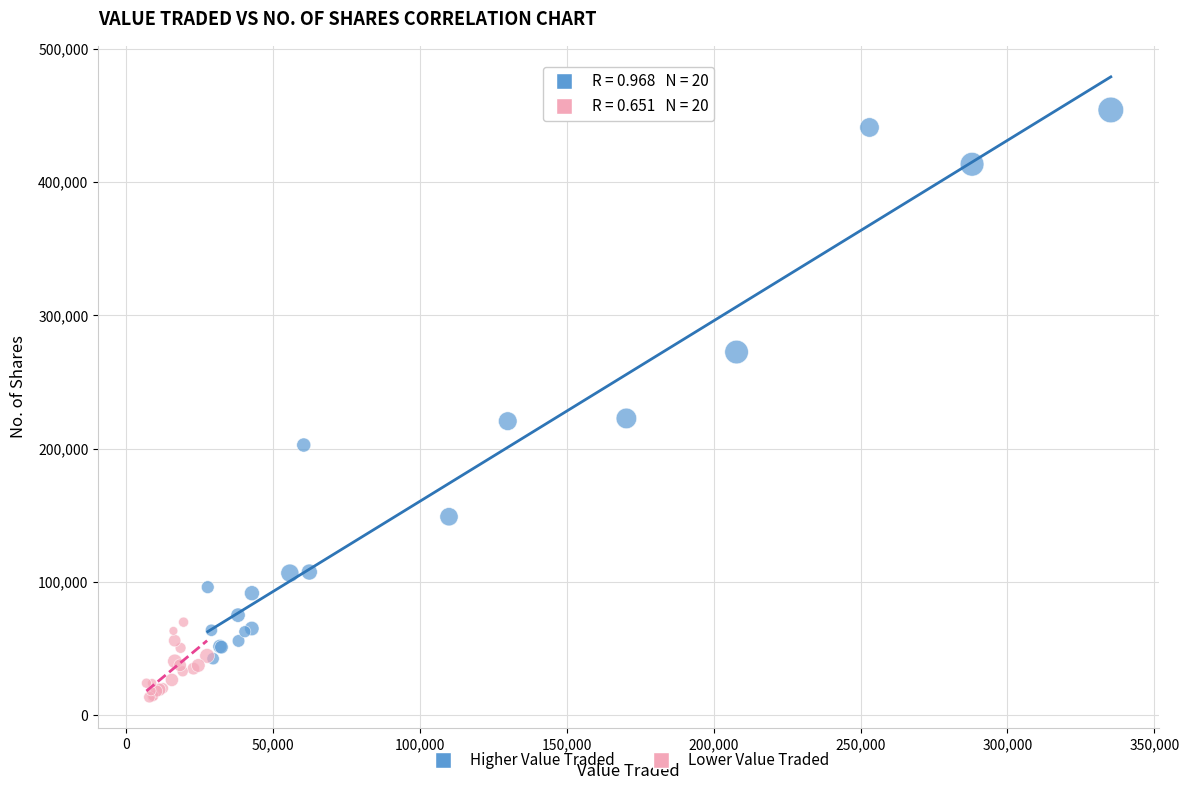

Which series contains the highest Y value?

Higher Value Traded